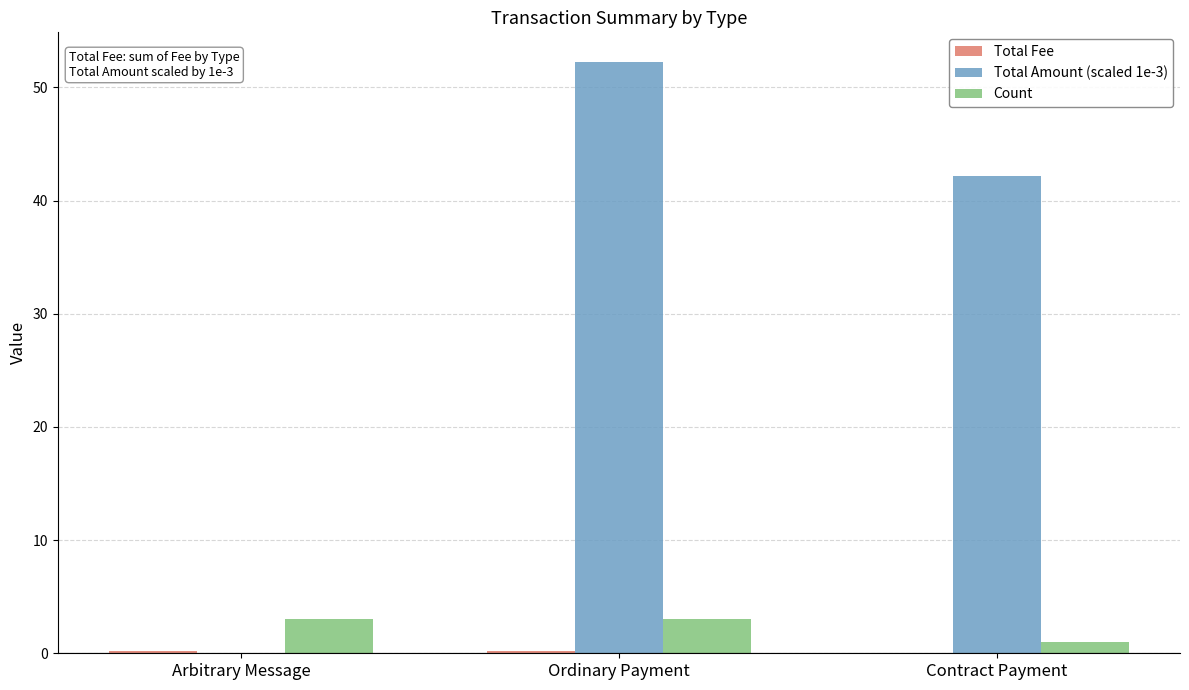

The Count series shows 0.7 at Arbitrary Message. True or false?

False